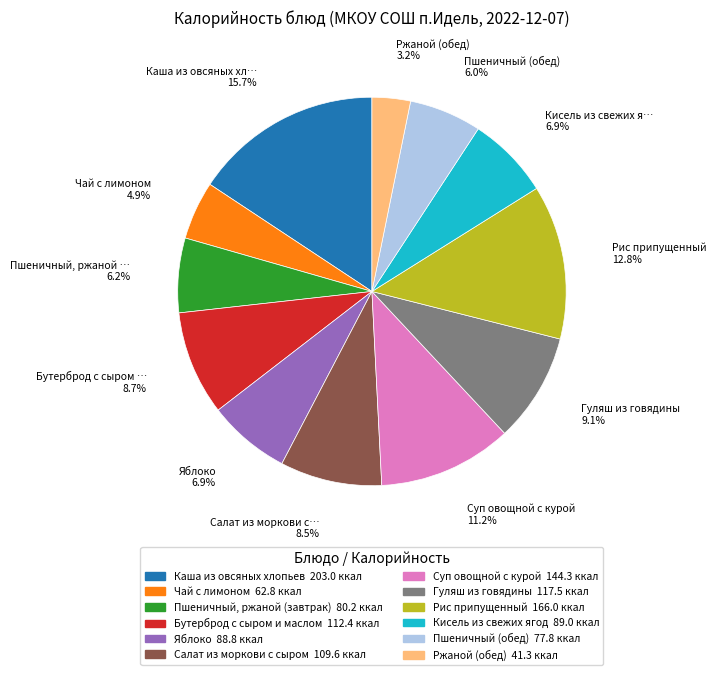

Does Пшеничный, ржаной (завтрак) account for over 50% of the chart?

No